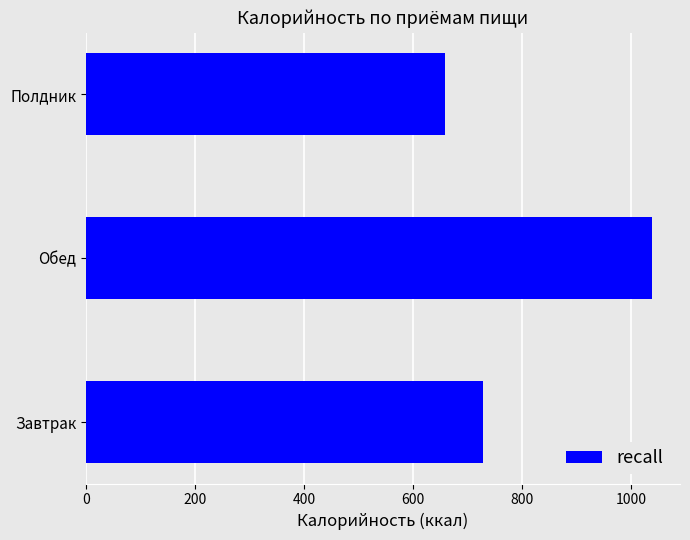

Reading bottom to top, list all the values displayed in this chart.

727.7	1037.8	658.3